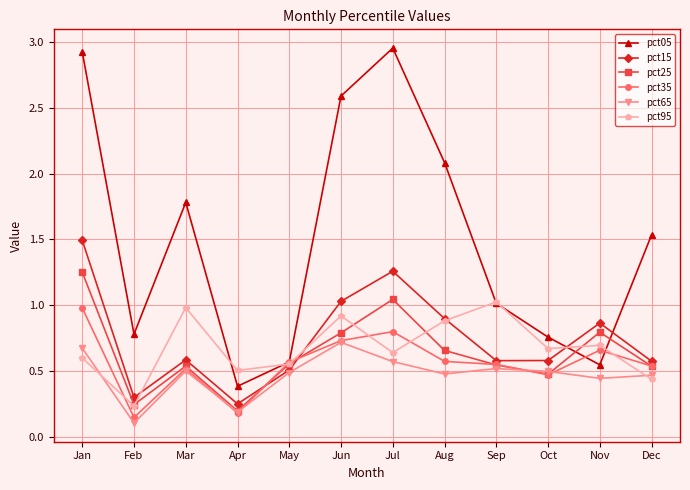

True or false: pct95 and pct05 intersect in this chart.

True